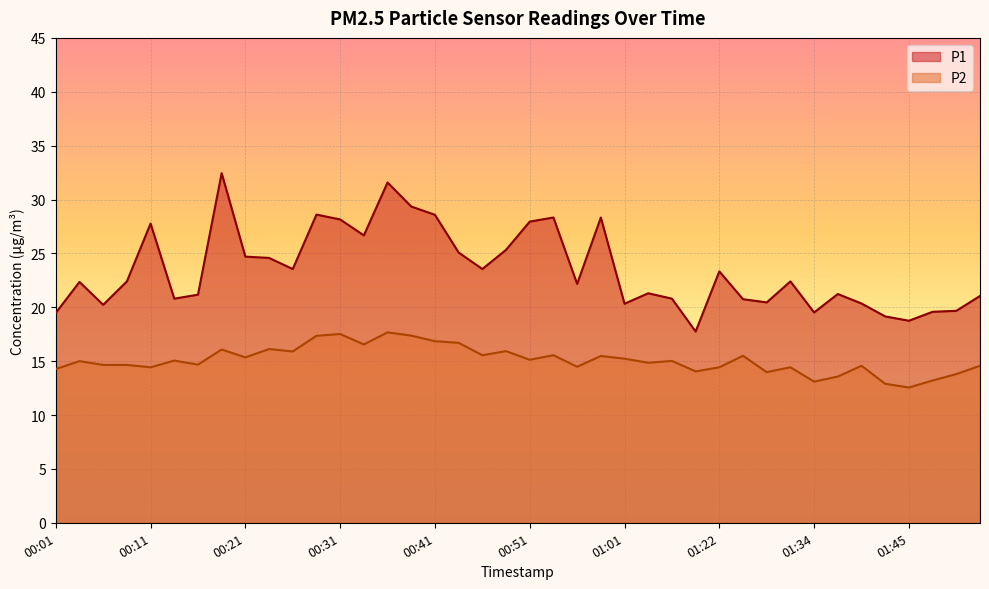

What position from the right is 01:42?

5